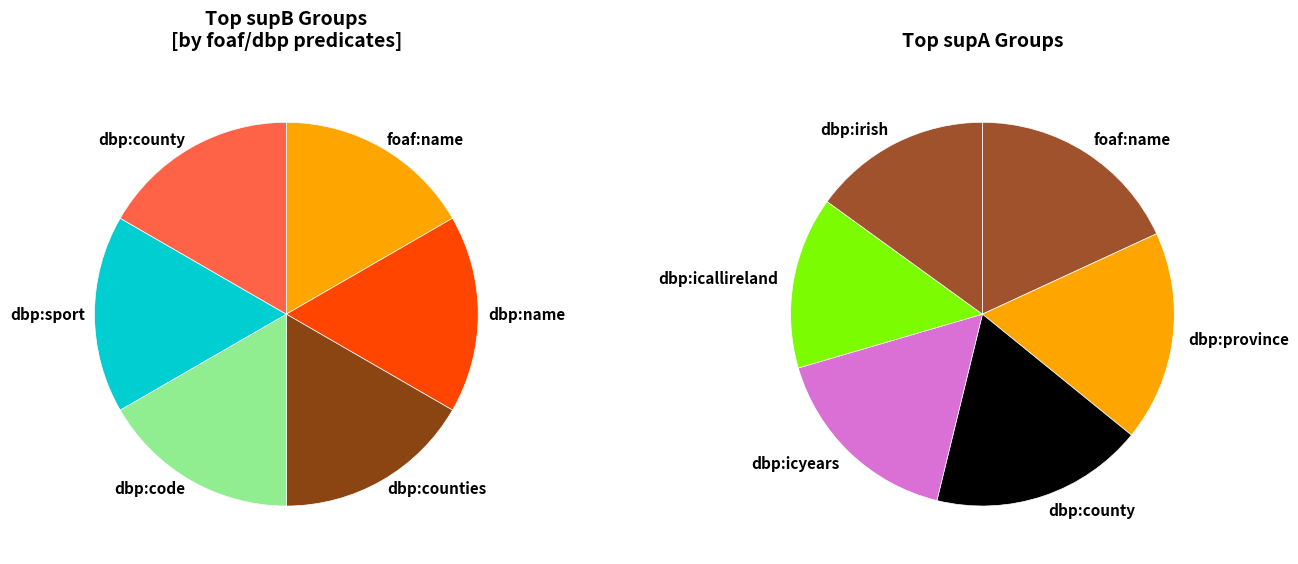

True or false: dbp:name accounts for 18% of the total.

False